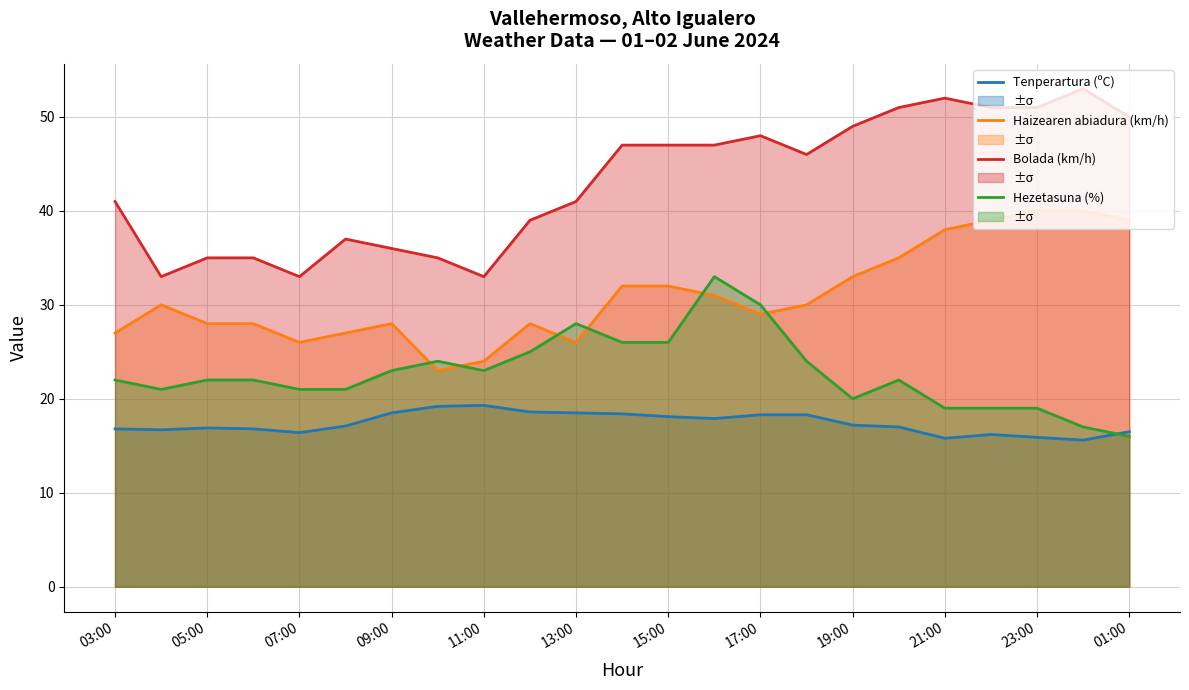

The Haizearen abiadura (km/h) series shows 26.0 at 07:00. True or false?

True